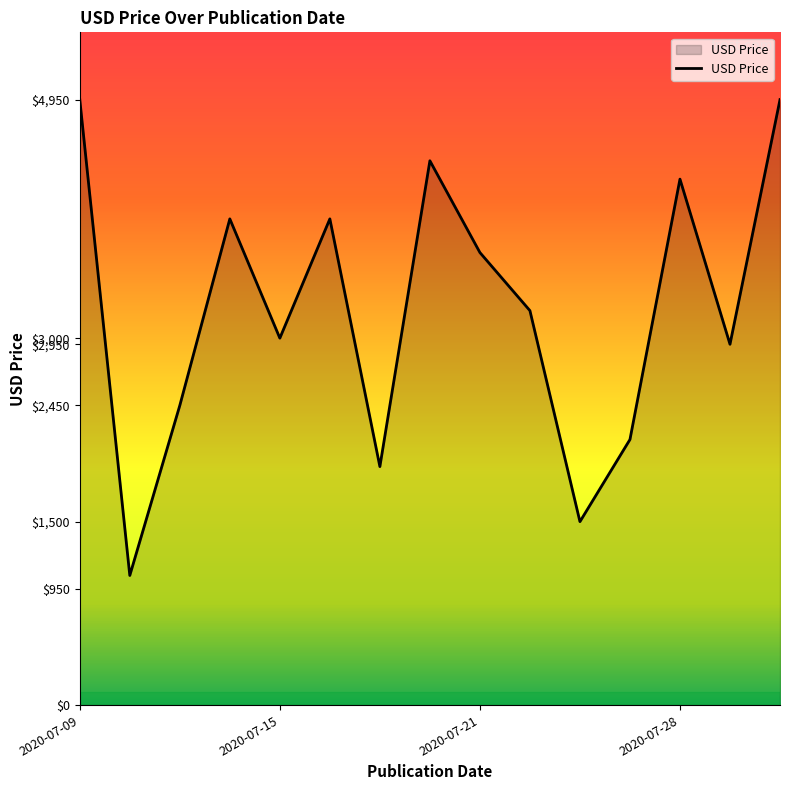

What is the difference between the maximum and minimum values?

3890.0